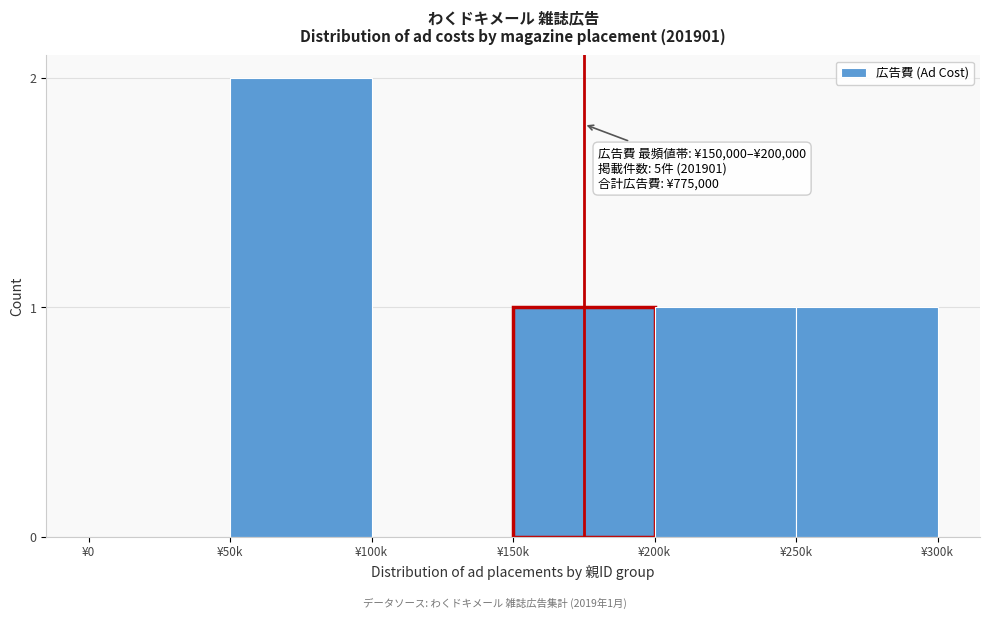

What is the sum of the values at ¥50k and ¥200k?

3